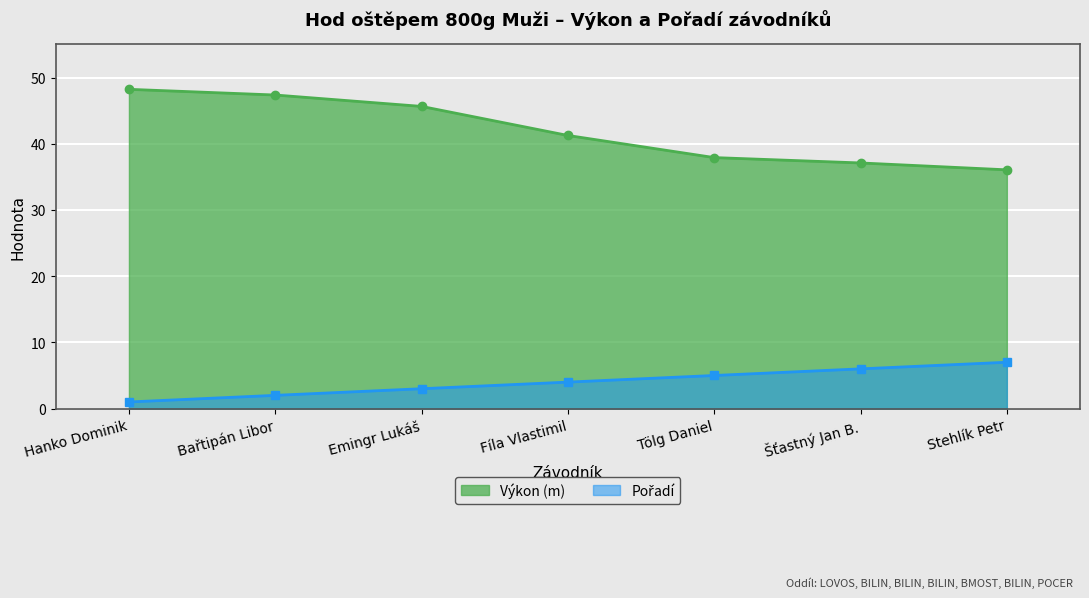

Which series changed the most between Emingr Lukáš and Stehlík Petr?

Výkon (m)